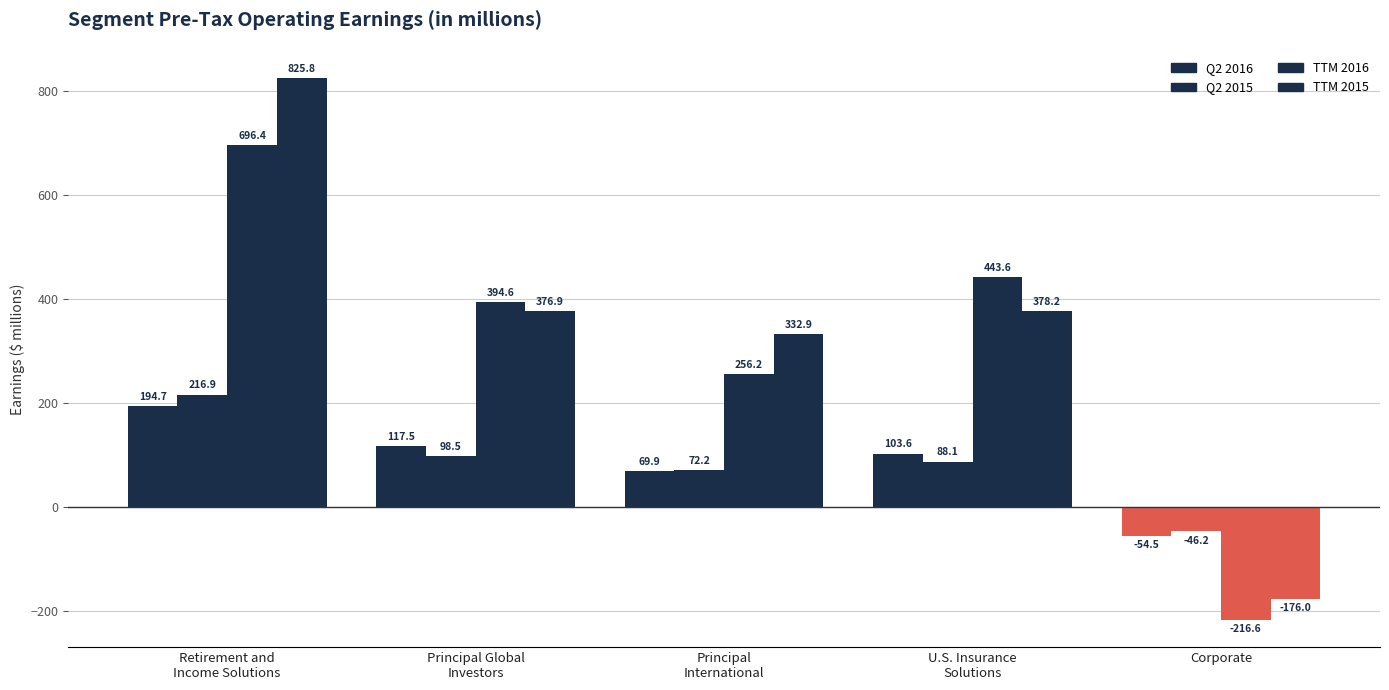

What is the difference between the maximum and minimum values in the TTM 2015 series?

1001.8